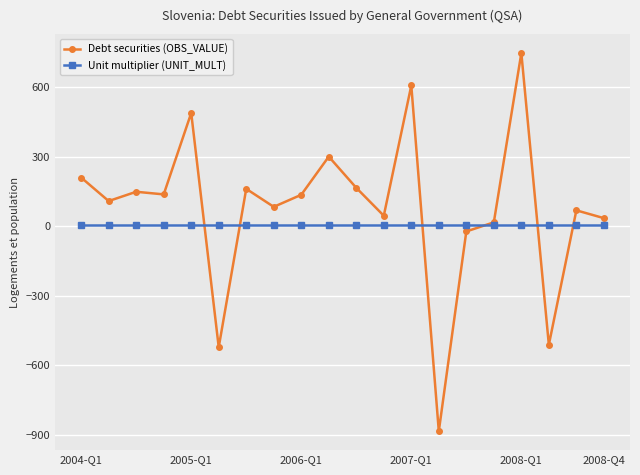

True or false: Debt securities (OBS_VALUE) has more than 2 interior local peaks.

True